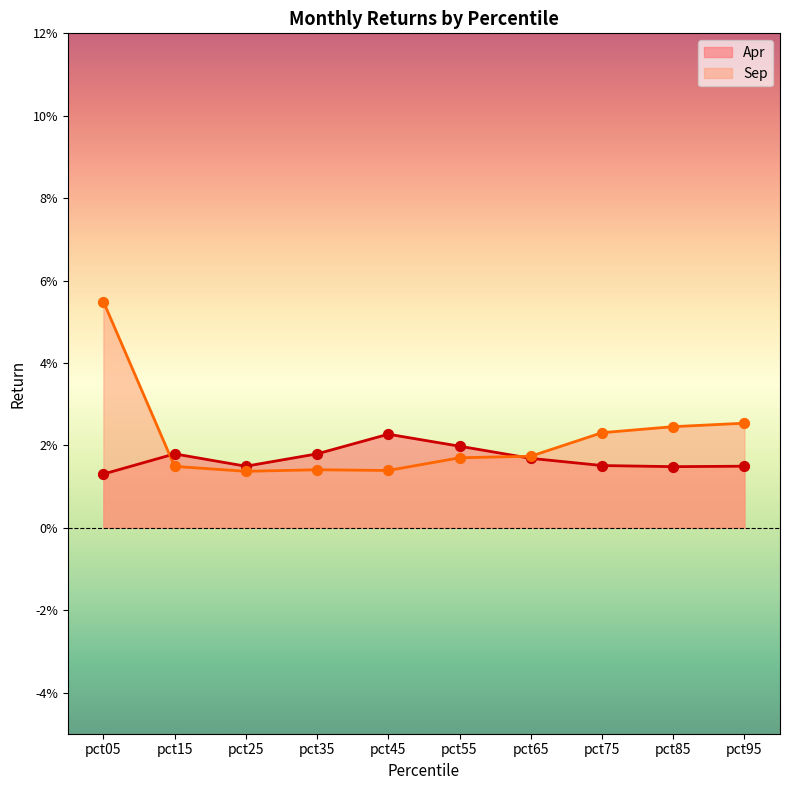

At which category is the sum across all series the highest?

pct05